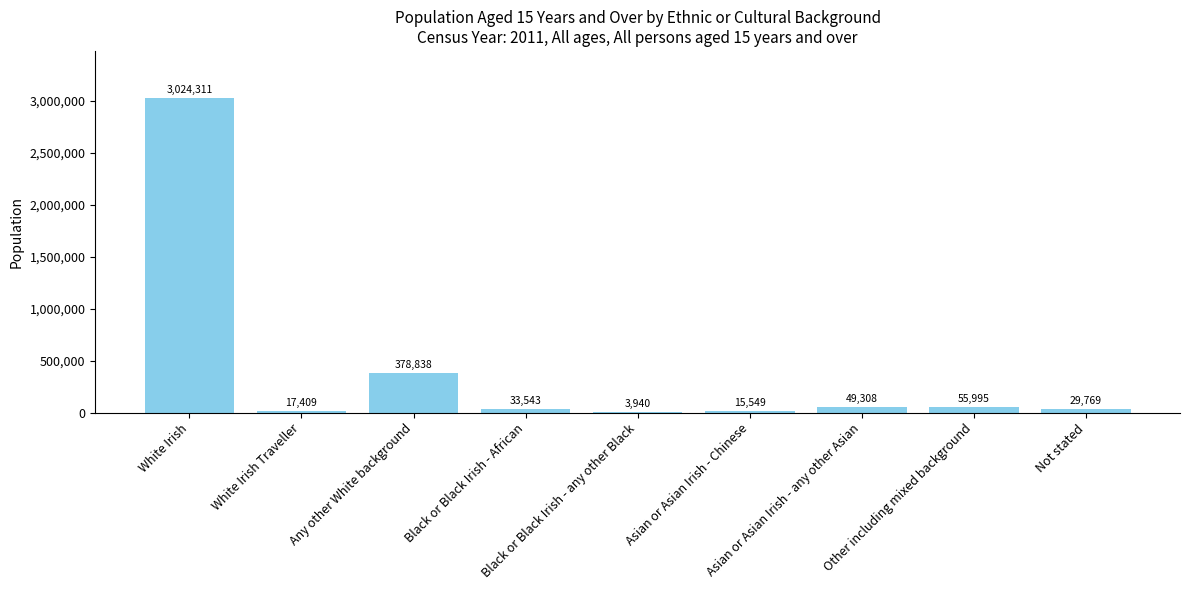

What is the sum of all values?

3608662